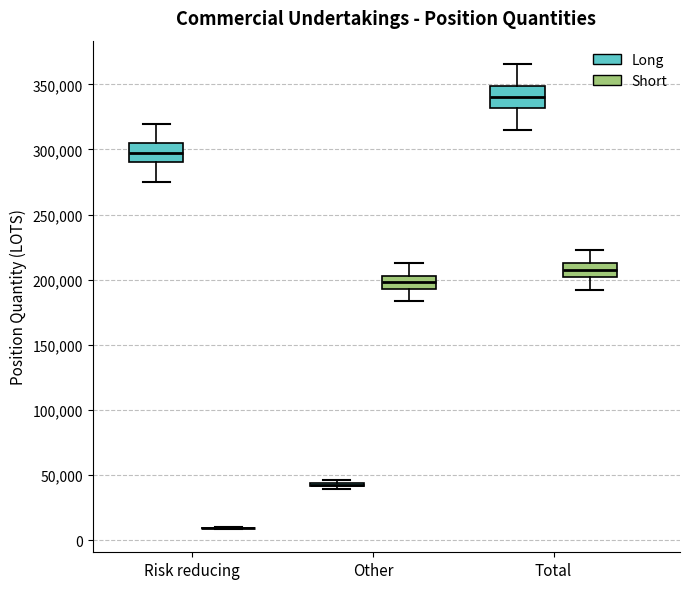

Reading left to right, transcribe this box plot: for each box, give where its median line is, the range the box spans, and where its two whiskers end, as read against the y-axis. The values are not printed on the chart, so give them approximately, as read against the axis.

Risk reducing (Long): median 300000, box 290000 to 305000, whiskers 275000 to 320000
Risk reducing (Short): box collapsed to a line at 10000, whiskers 10000 to 10000
Other (Long): box collapsed to a line at 45000, whiskers 40000 to 45000
Other (Short): median 200000, box 195000 to 205000, whiskers 185000 to 215000
Total (Long): median 340000, box 330000 to 350000, whiskers 315000 to 365000
Total (Short): median 205000, box 200000 to 210000, whiskers 190000 to 225000